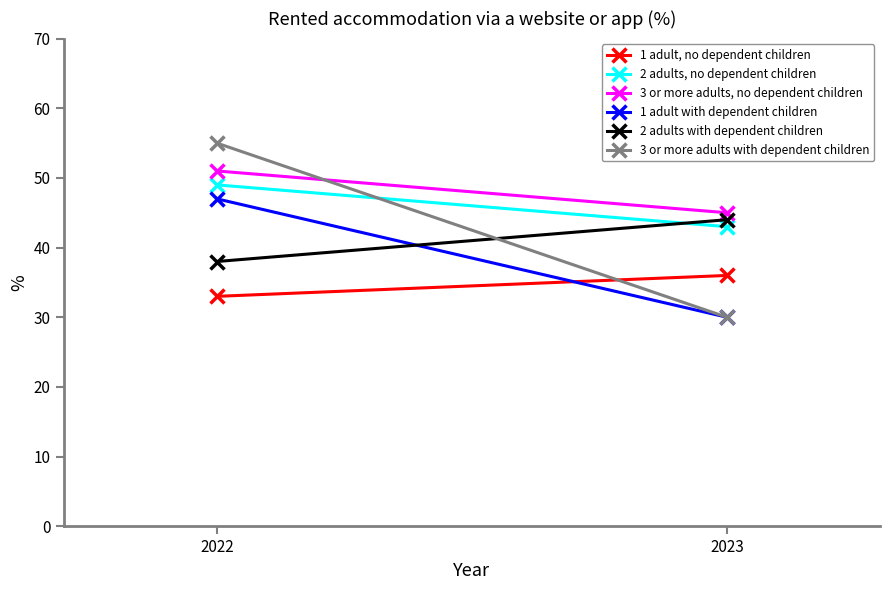

How many 3 or more adults with dependent children values are between 30 and 55?

2